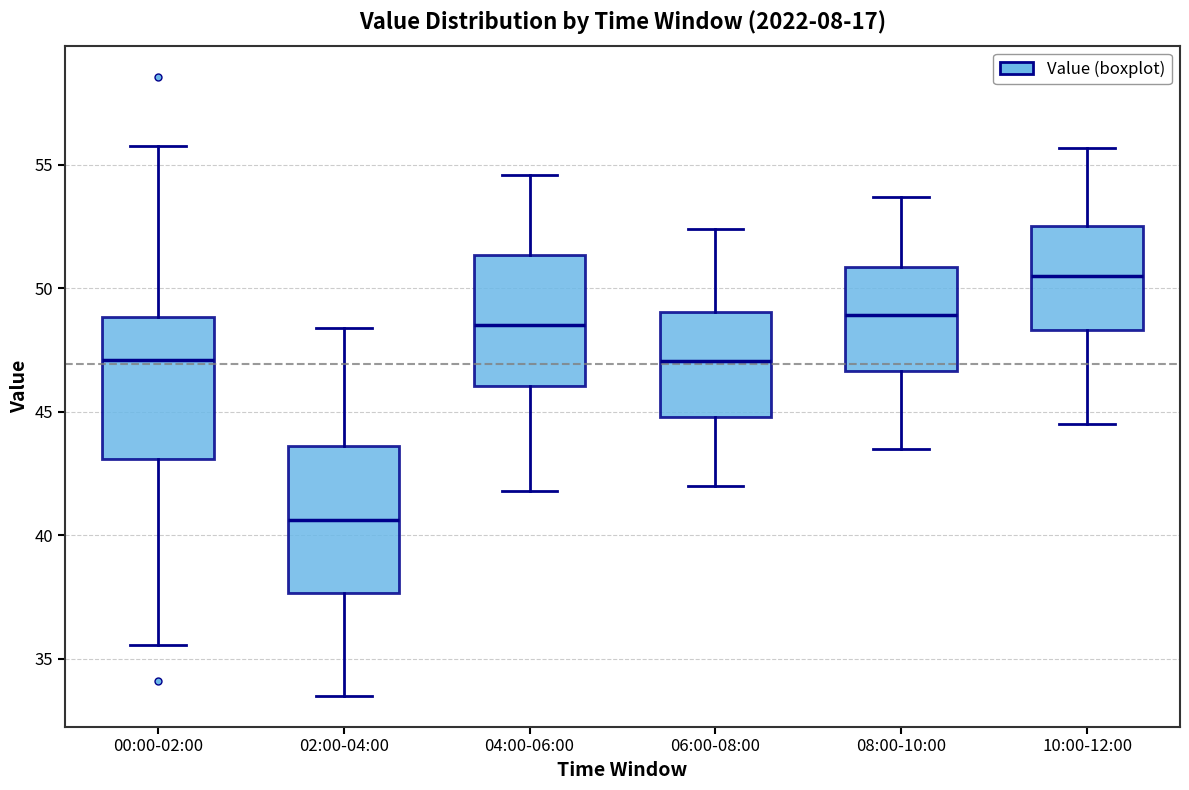

Where does the lower whisker of the box for 00:00-02:00 end on the y-axis? The values are not printed on the chart, so give them approximately, as read against the axis.

35.5